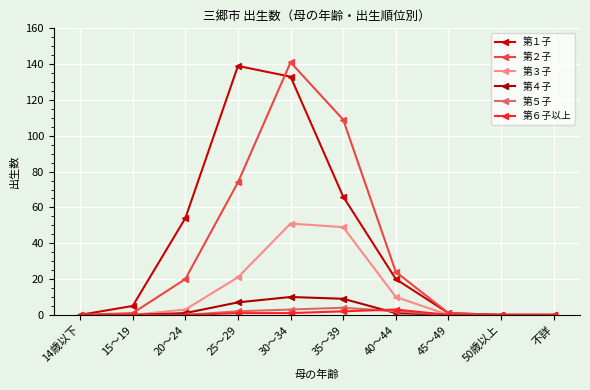

Where does the 第１子 series first go above 20?

20～24